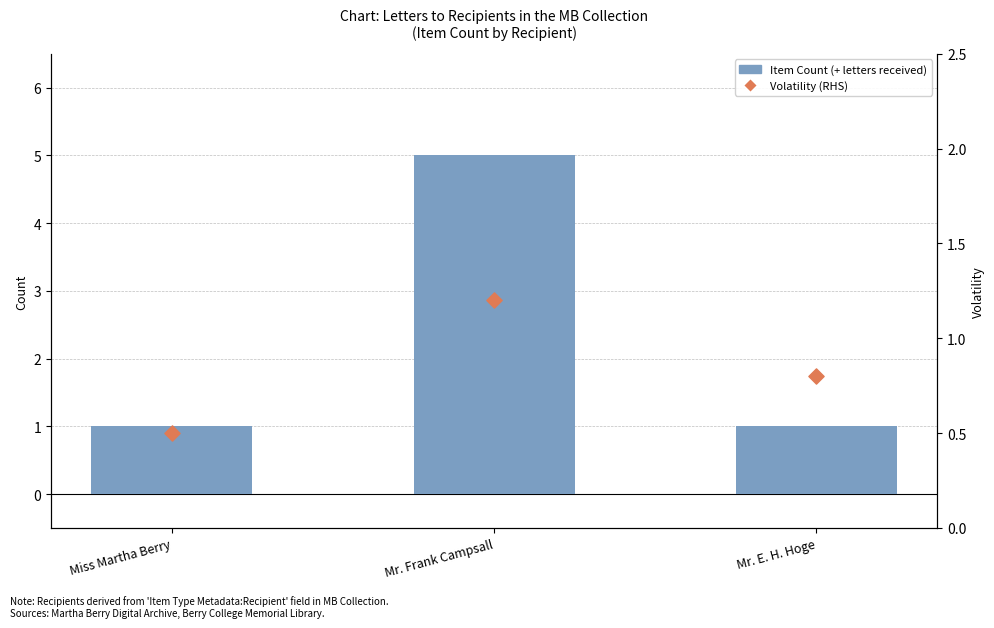

Is the value of Item Count (number of letters) at Miss Martha Berry greater than the value of Volatility (RHS) at Mr. E. H. Hoge?

Yes